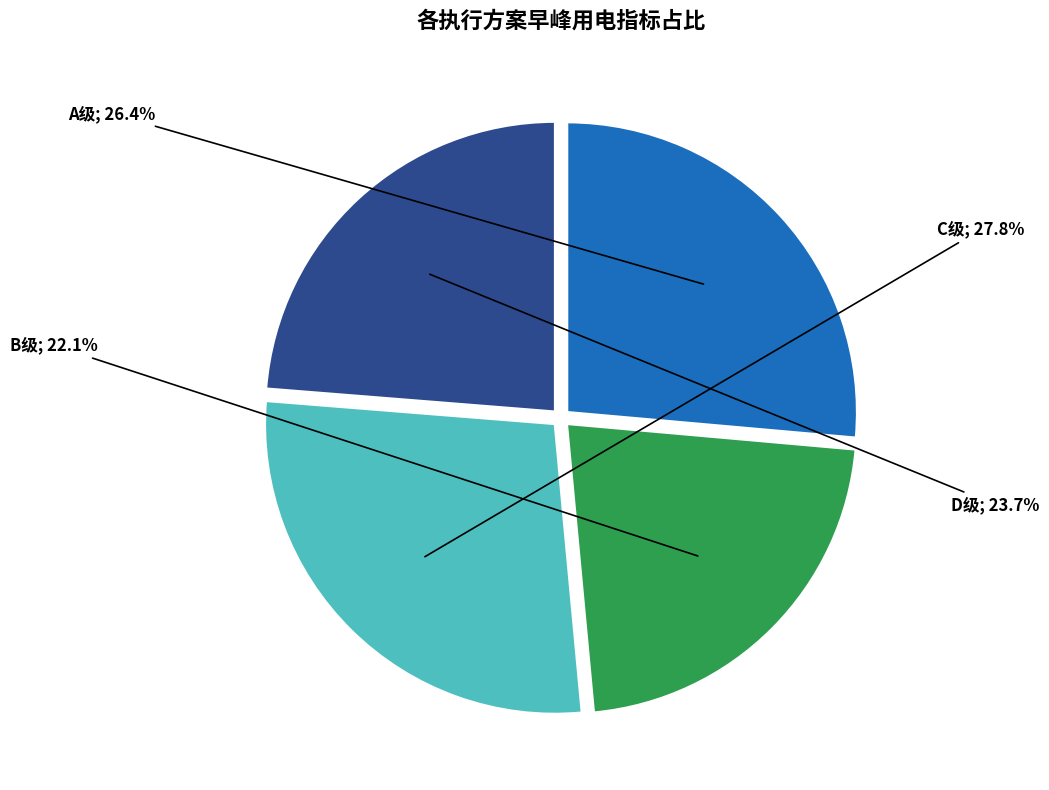

To the nearest percent, what is the difference between the largest and smallest slice percentages?

6%